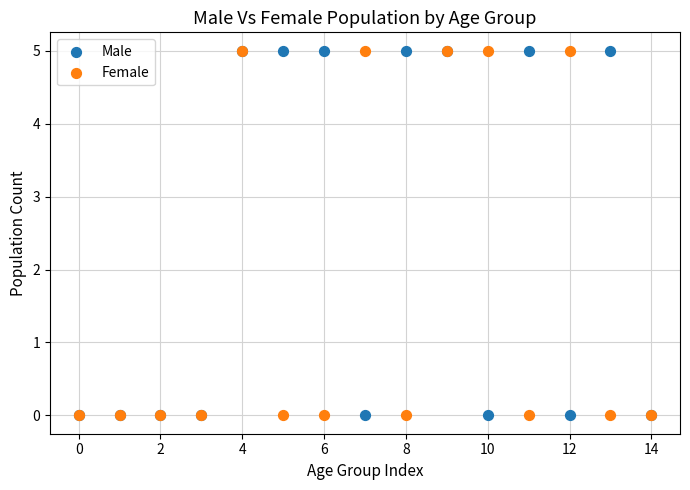

What are all the series names shown in the legend?

Male, Female